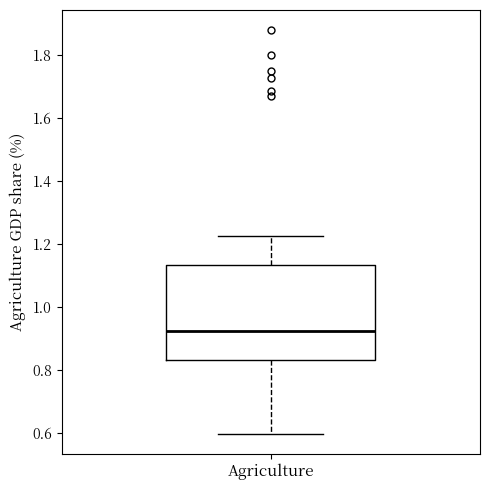

Read this box plot against the y-axis: the position of the median line, the range covered by the box, and the ends of both whiskers. The values are not printed on the chart, so give them approximately, as read against the axis.

median 0.92, box 0.84 to 1.14, whiskers 0.60 to 1.22